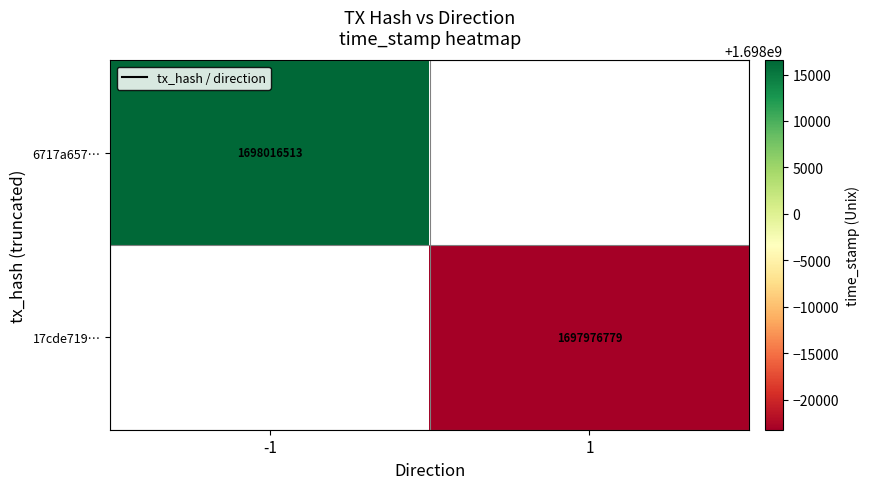

The value of 6717a657… at -1 is 855996315. True or false?

False